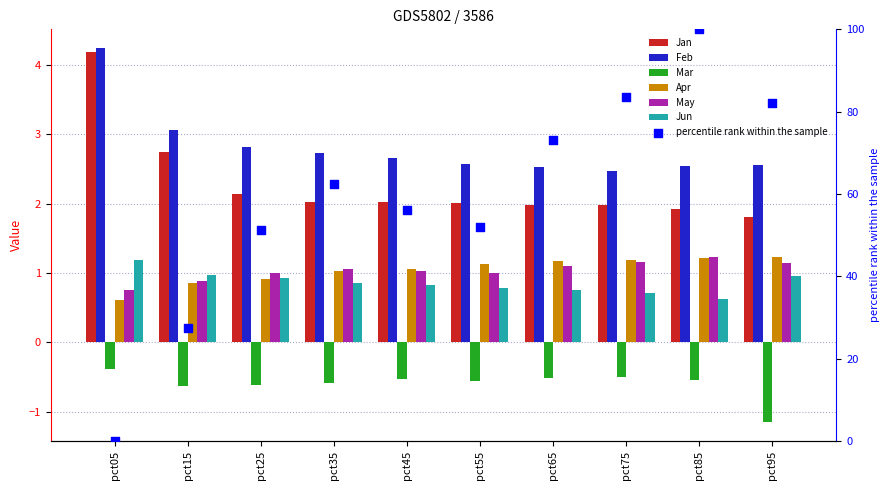

Which series reaches the minimum Y coordinate?

Mar